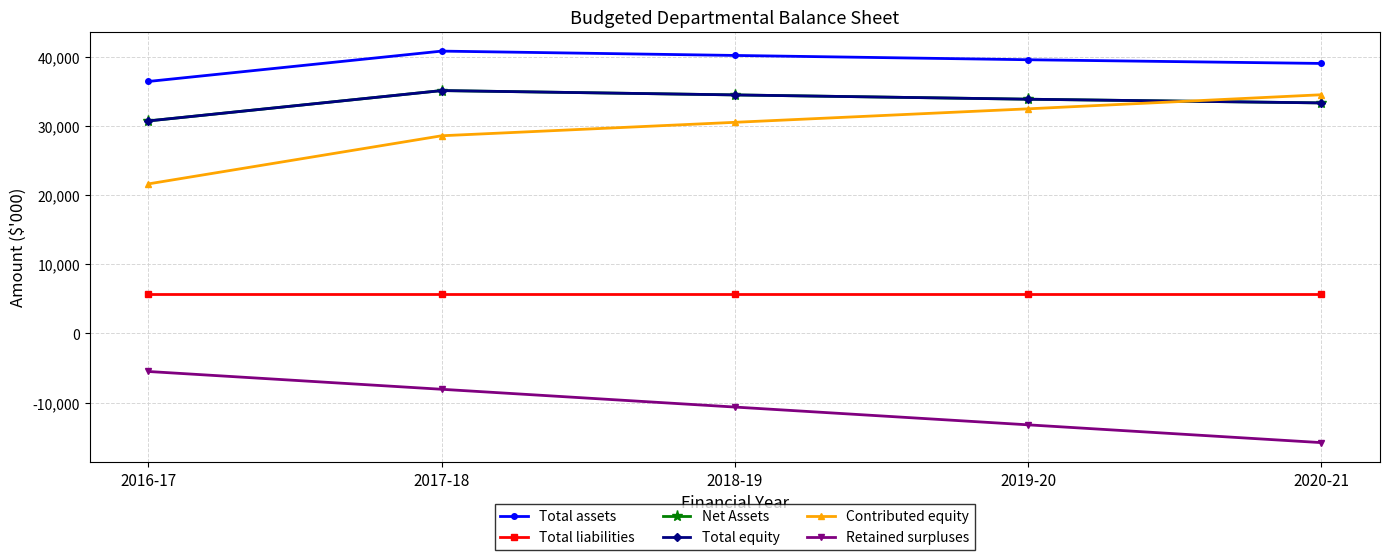

Does the chart have visible grid lines?

Yes